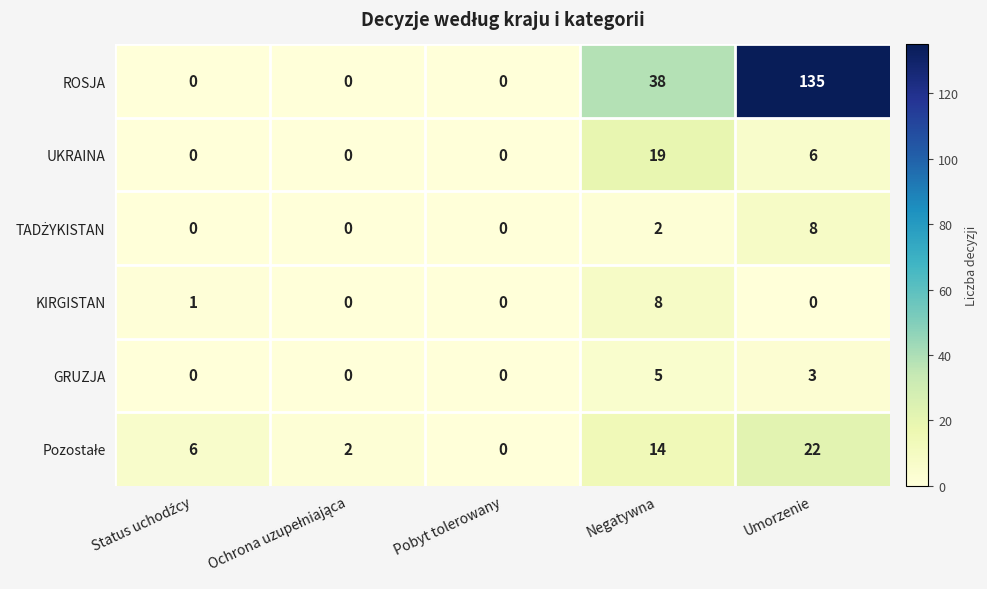

True or false: ROSJA has a value of 64 at Negatywna.

False